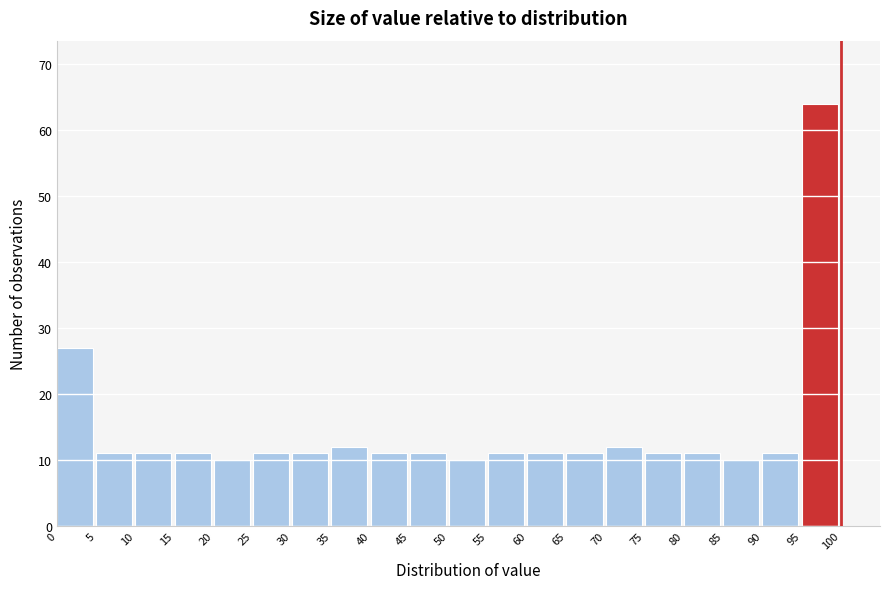

Reading left to right, transcribe this chart: for each bar, give the range it covers on the x-axis and its height. The values are not printed on the chart, so give them approximately, as read against the axis.

0 to 5: 27
5 to 10: 11
10 to 15: 11
15 to 20: 11
20 to 25: 10
25 to 30: 11
30 to 35: 11
35 to 40: 12
40 to 45: 11
45 to 50: 11
50 to 55: 10
55 to 60: 11
60 to 65: 11
65 to 70: 11
70 to 75: 12
75 to 80: 11
80 to 85: 11
85 to 90: 10
90 to 95: 11
95 to 100: 64